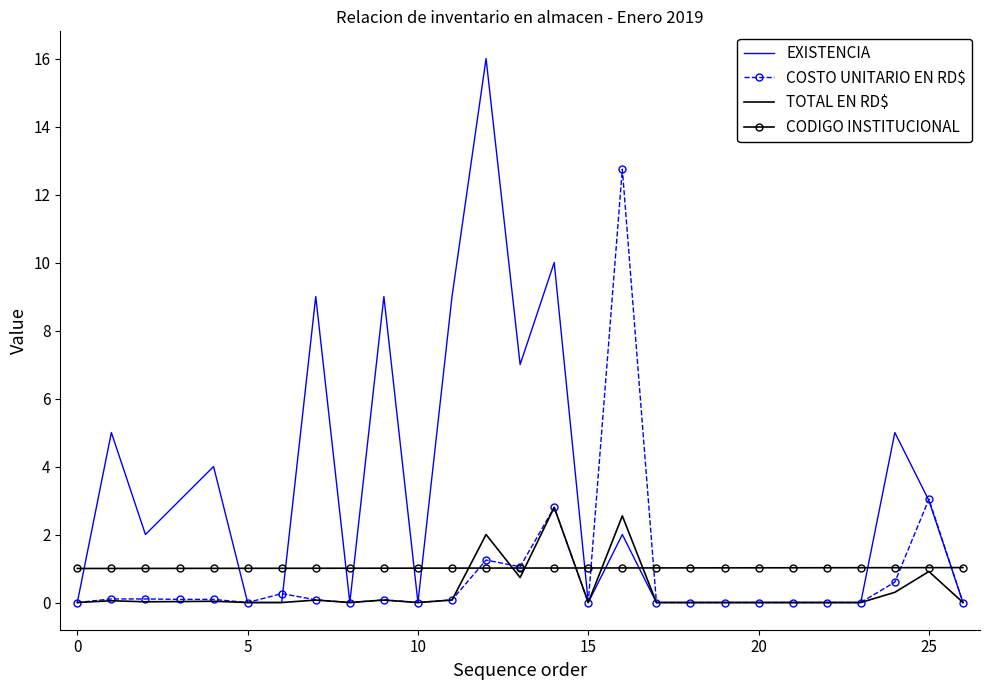

Which series has the largest range (max minus min)?

EXISTENCIA